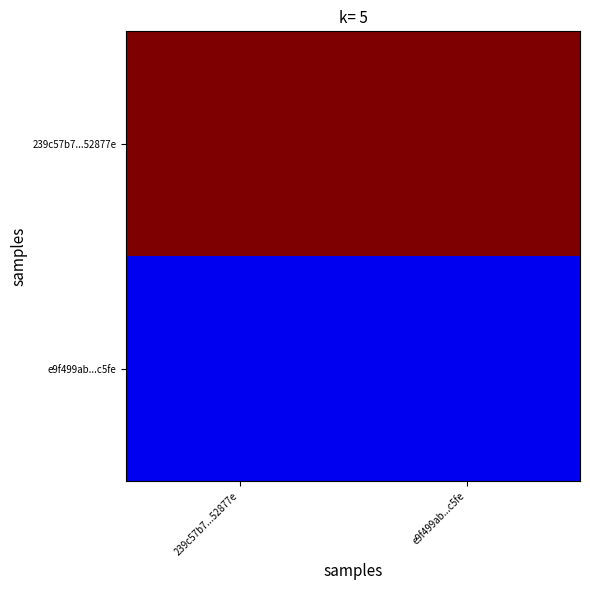

Reading left to right, transcribe all the data shown in this chart.

239c57b7...52877e: 239c57b7...52877e=20	e9f499ab...c5fe=20
e9f499ab...c5fe: 239c57b7...52877e=2	e9f499ab...c5fe=2